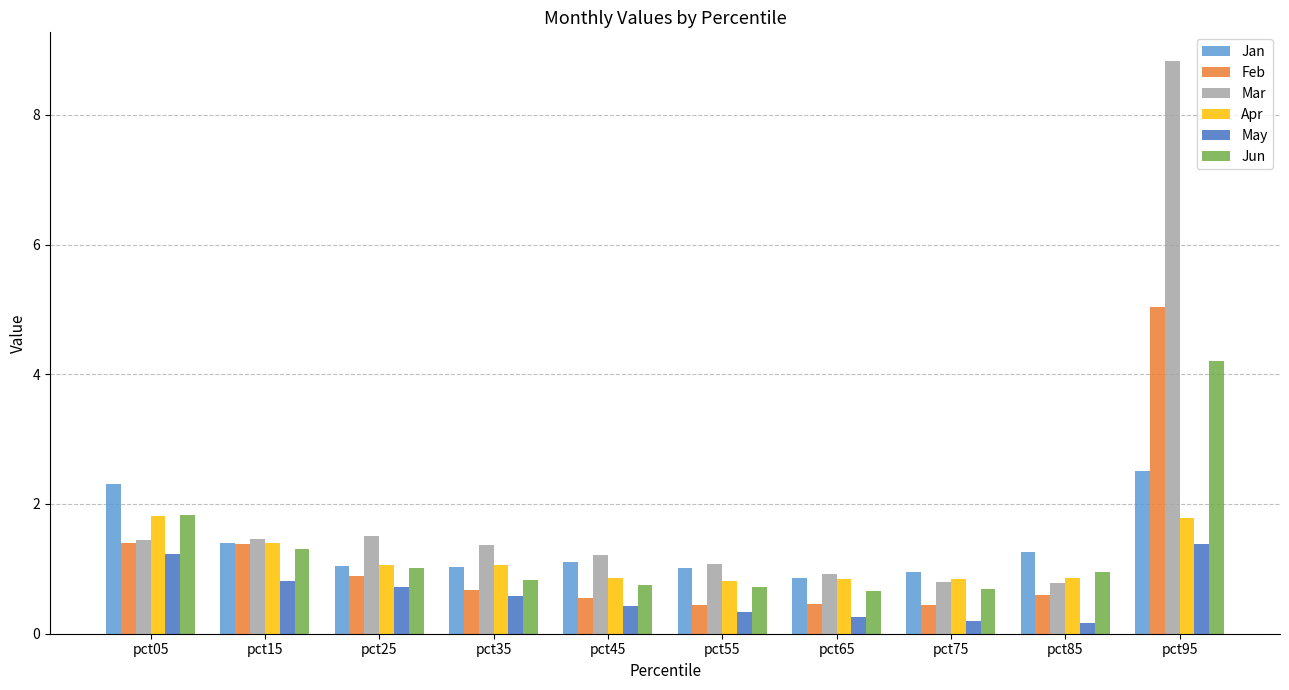

What are all the series names shown in the legend?

Jan, Feb, Mar, Apr, May, Jun